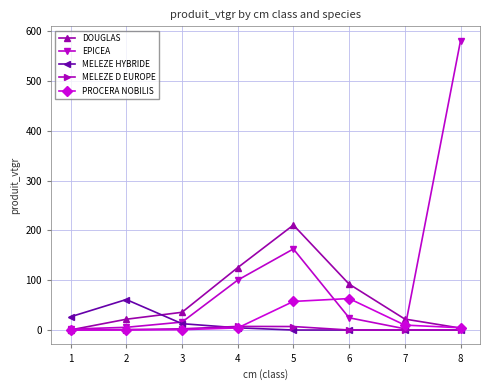

True or false: PROCERA NOBILIS has more than 2 interior local peaks.

False